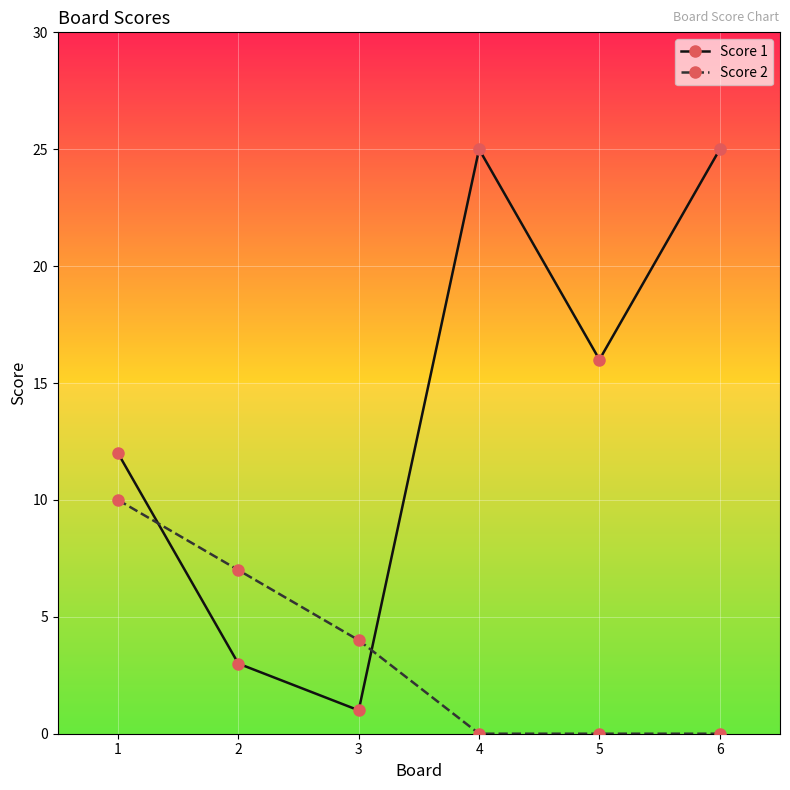

At 1, list the series in order from smallest to largest.

Score 2, Score 1